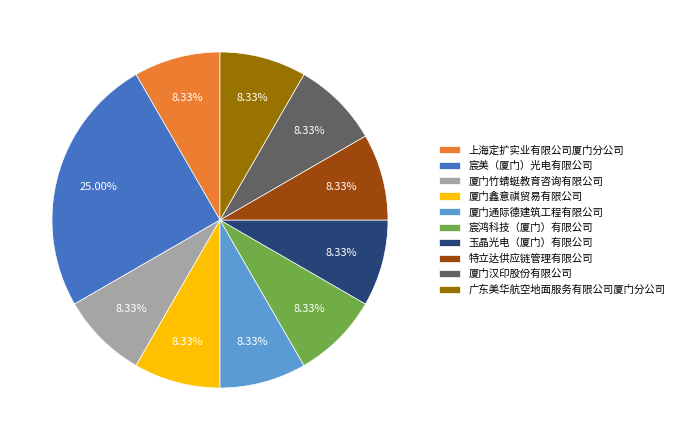

What is the largest slice in the pie chart?

宸美（厦门）光电有限公司